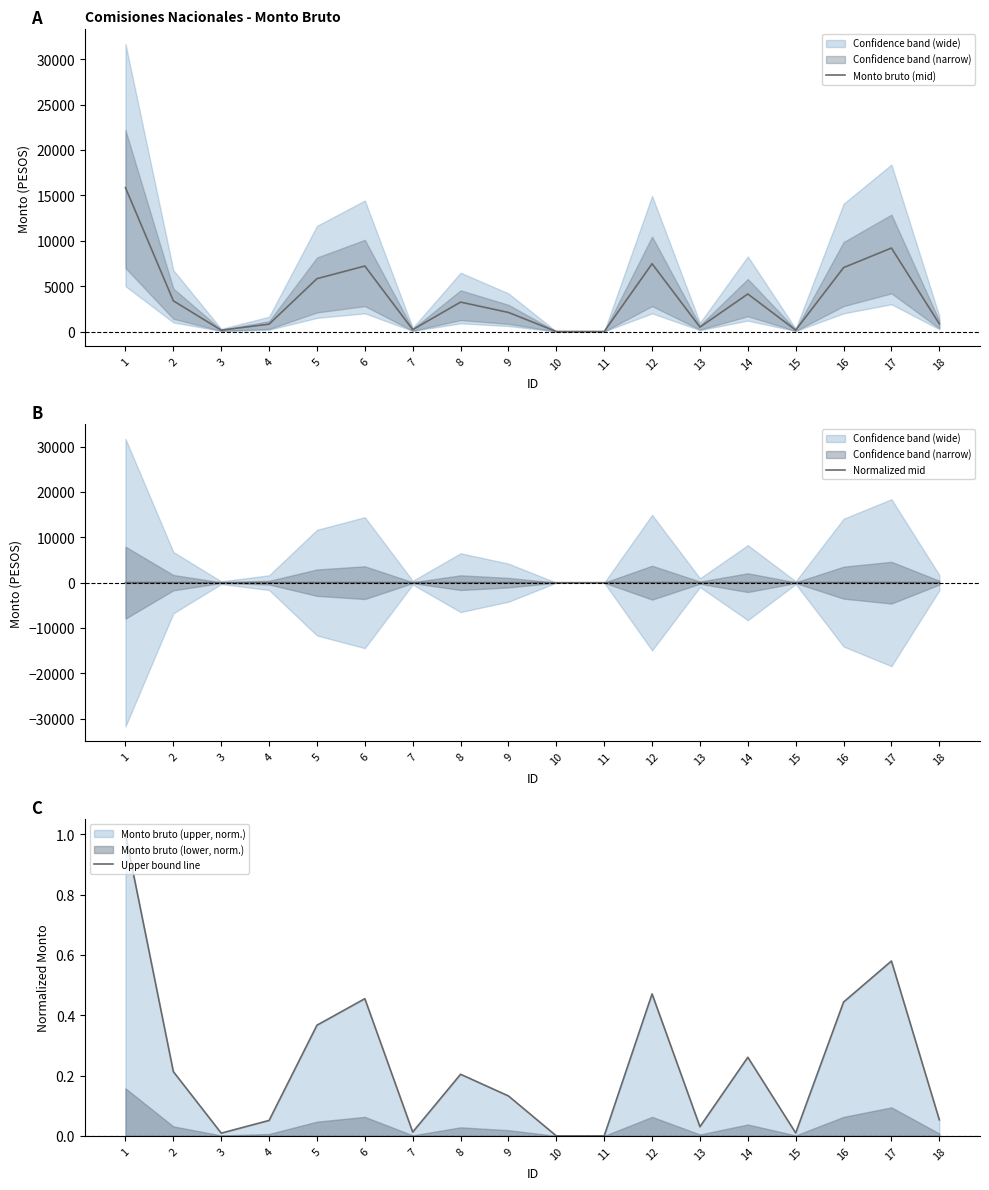

Where do Normalized mid and Upper bound line first cross each other?

1 and 2